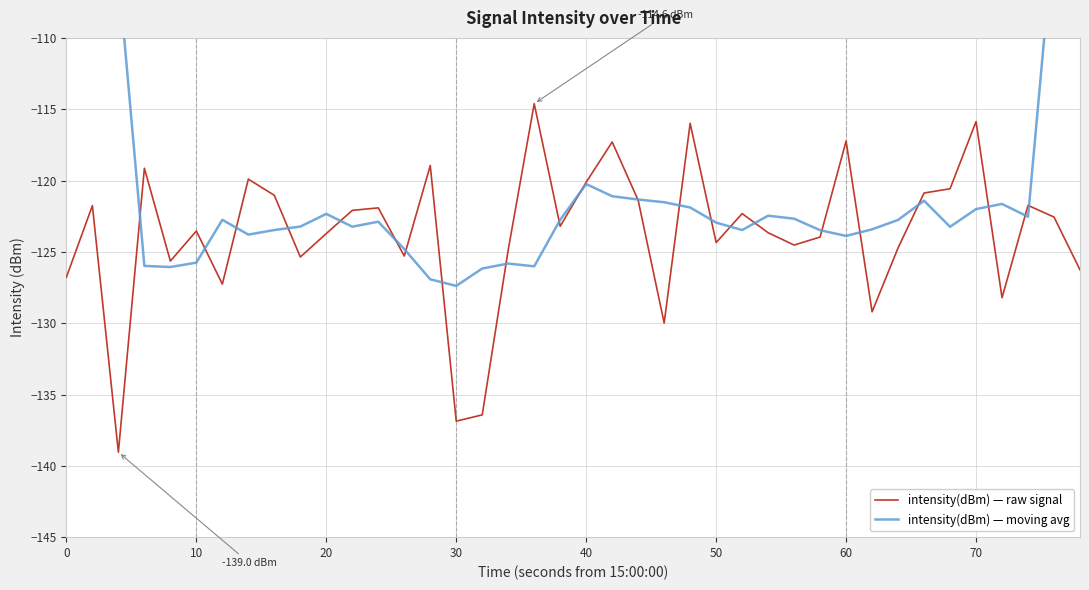

What is the average value of the intensity(dBm) — raw signal series?

-123.7